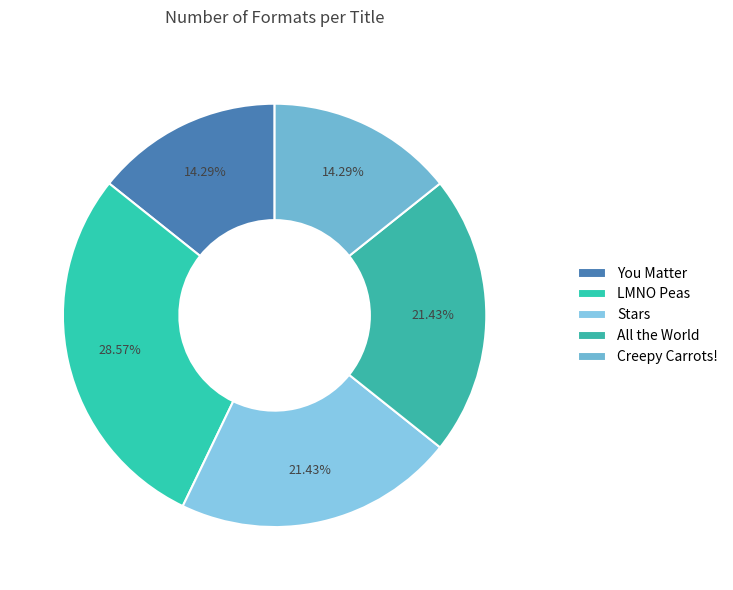

To the nearest percent, what is the combined percentage of LMNO Peas and All the World?

50%